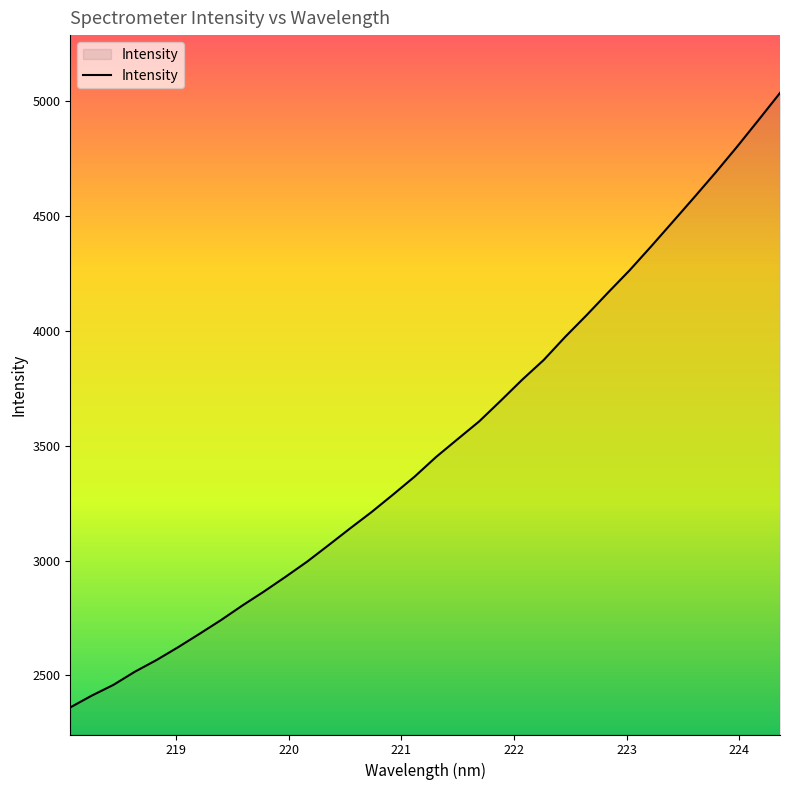

What is the minimum value shown in the chart?

2360.6